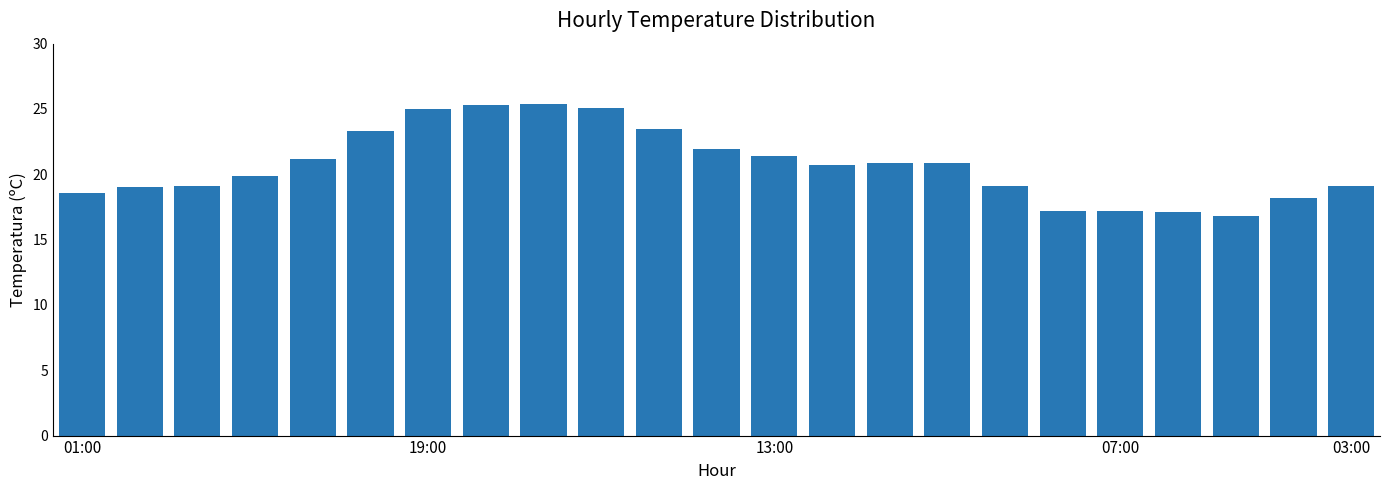

How many bars are there in total?

23